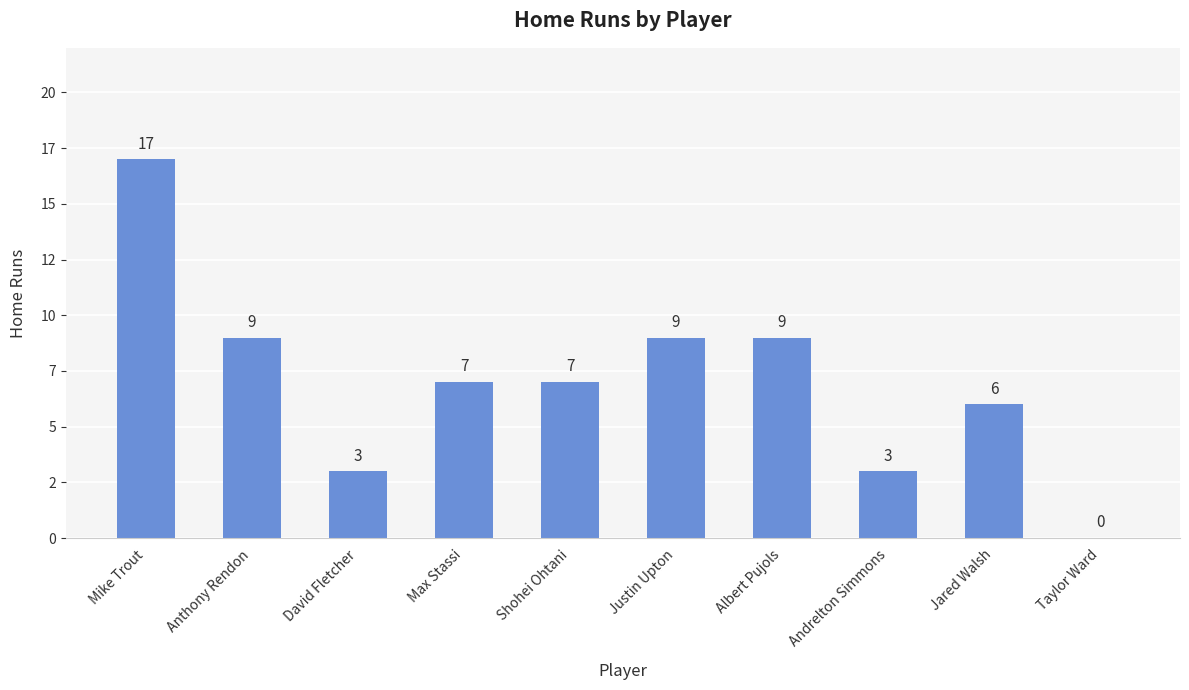

What is the value of the 4th bar from the left?

7